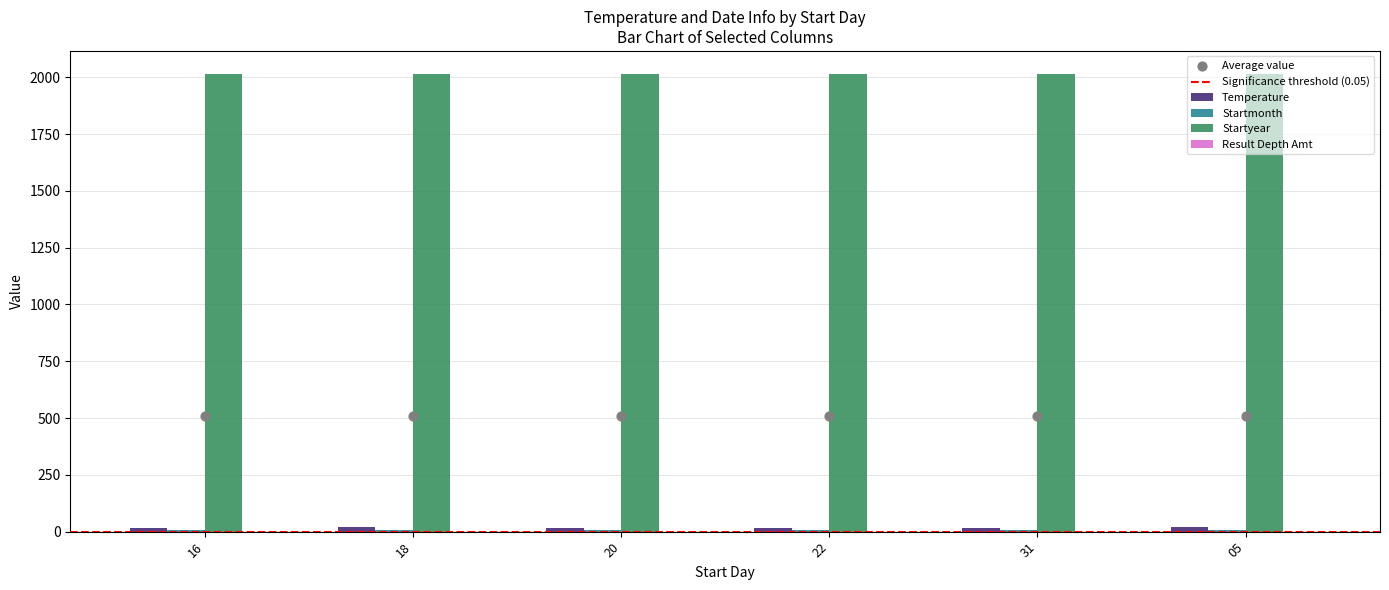

At how many categories does at least one series exceed 10?

6